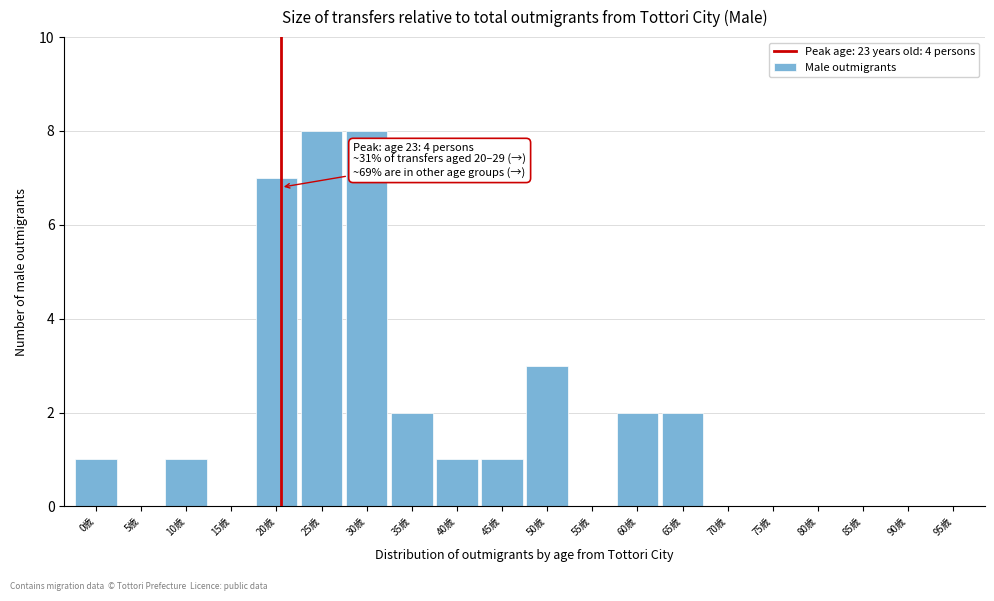

Reading left to right, extract all data points from this chart.

0歳=1	5歳=0	10歳=1	15歳=0	20歳=7	25歳=8	30歳=8	35歳=2	40歳=1	45歳=1	50歳=3	55歳=0	60歳=2	65歳=2	70歳=0	75歳=0	80歳=0	85歳=0	90歳=0	95歳=0